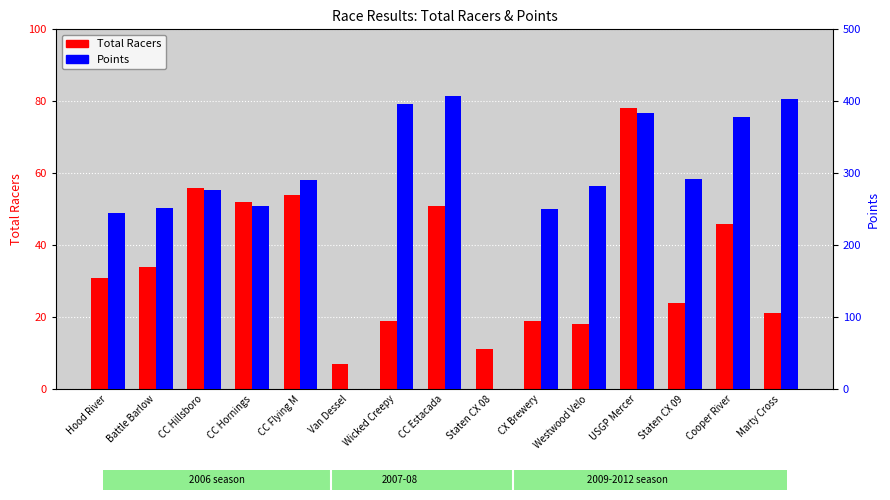

Which category has the lowest value in the Points series?

Van Dessel